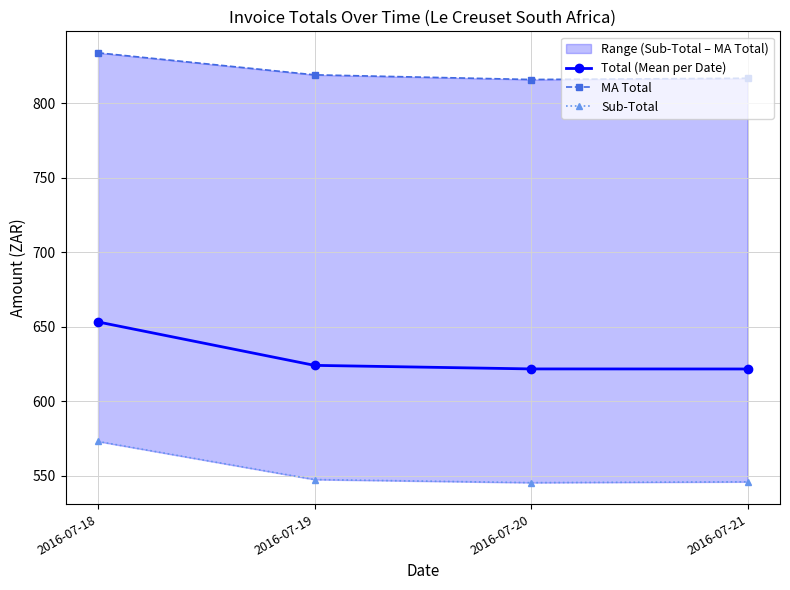

At 2016-07-21, list the series in order from smallest to largest.

Sub-Total, Total (Mean per Date), MA Total